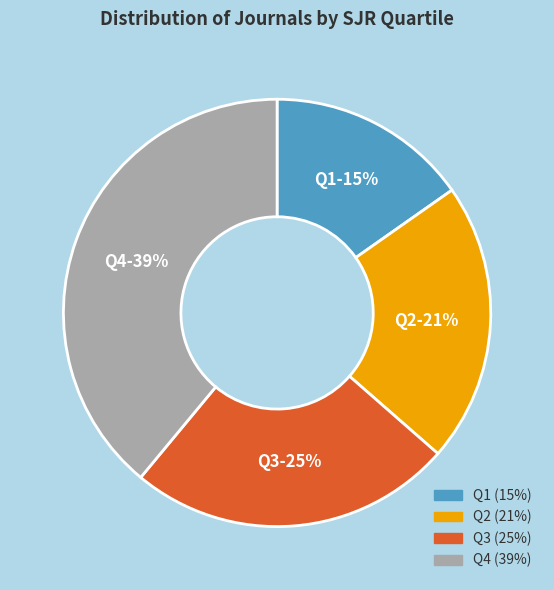

Is it true that Q2 is 21% of the pie?

True